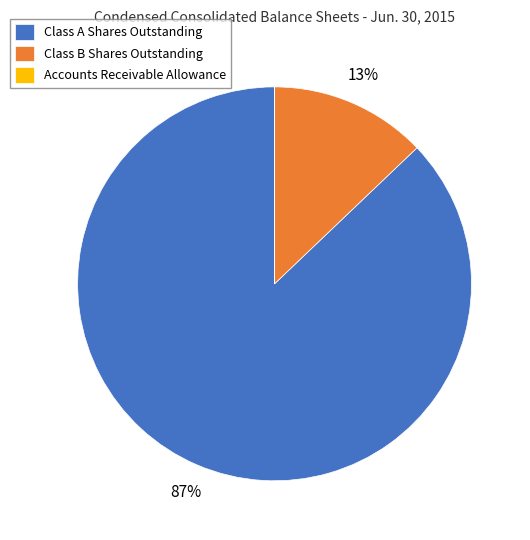

To the nearest percent, what percentage of the pie is Class A Shares Outstanding?

87%